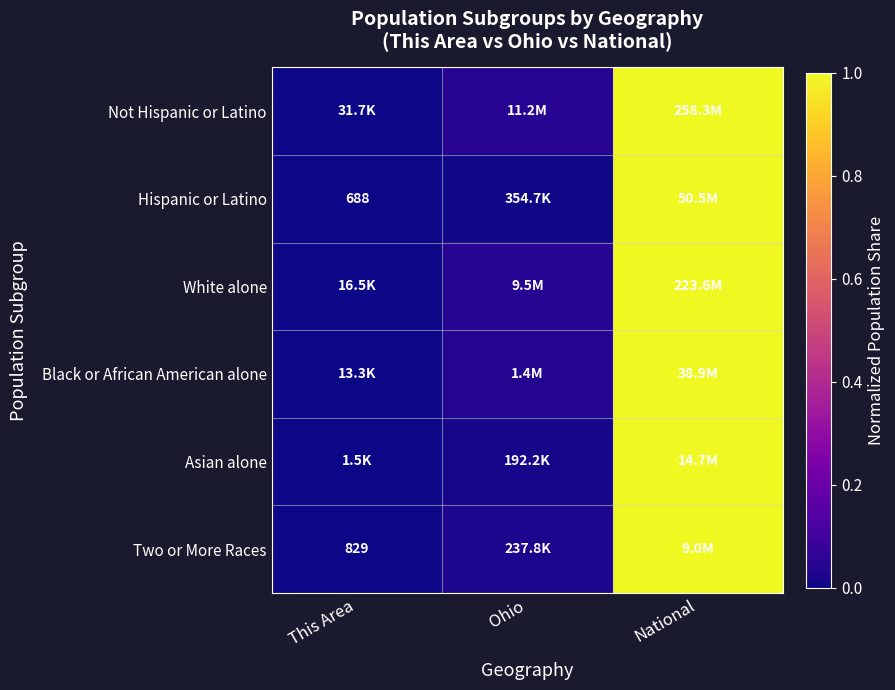

The value of Asian alone at Ohio is 0.0. True or false?

True